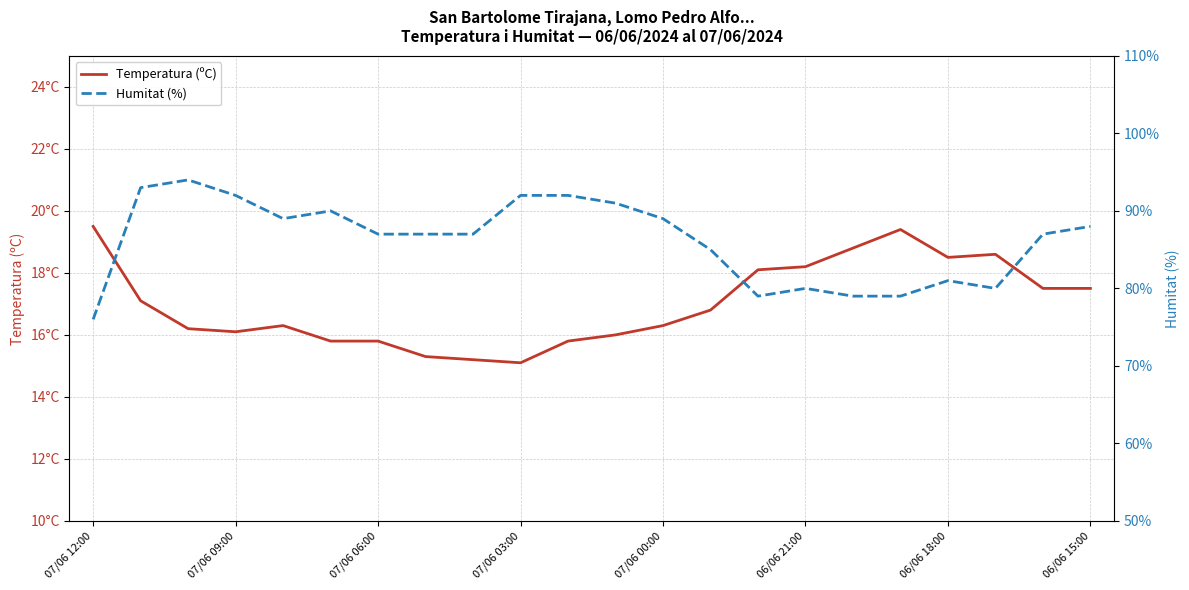

What is the sum of all Humitat (%) values?

1897.0